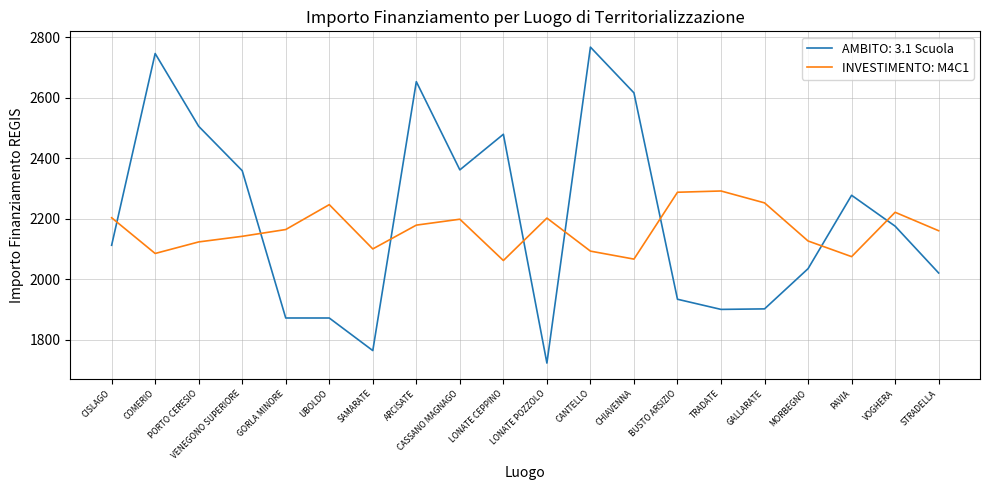

Rank the series at PORTO CERESIO from lowest to highest value.

INVESTIMENTO: M4C1, AMBITO: 3.1 Scuola